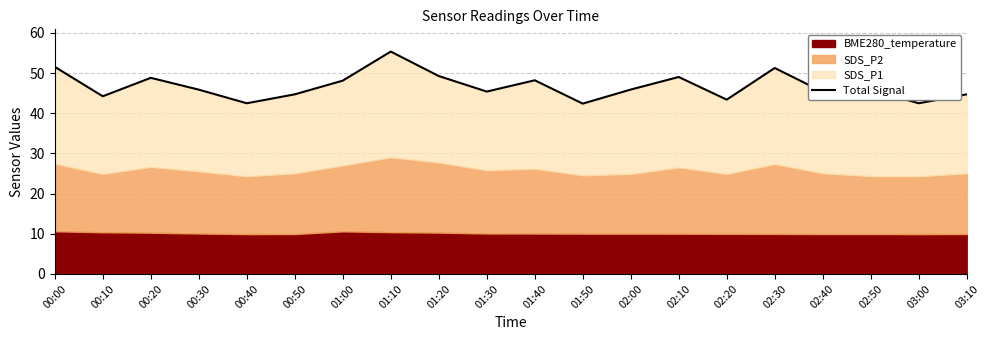

Which category has the lowest value across all series?

01:50